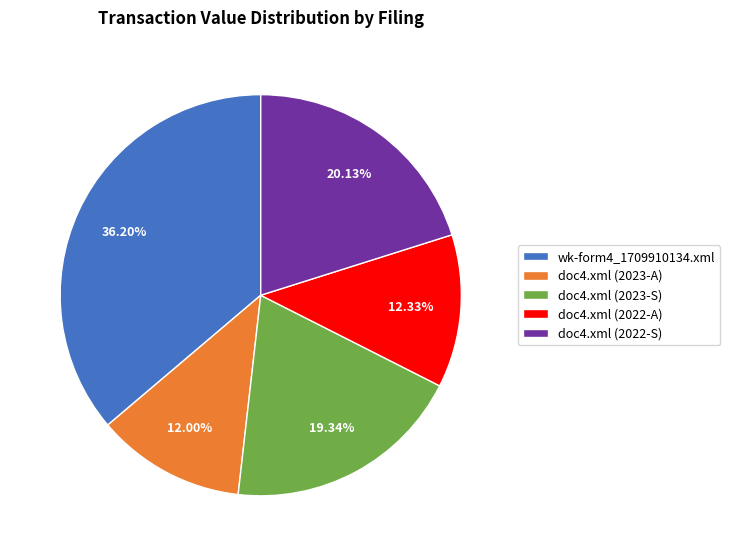

The doc4.xml (2023-S) slice represents 29% of the pie. True or false?

False